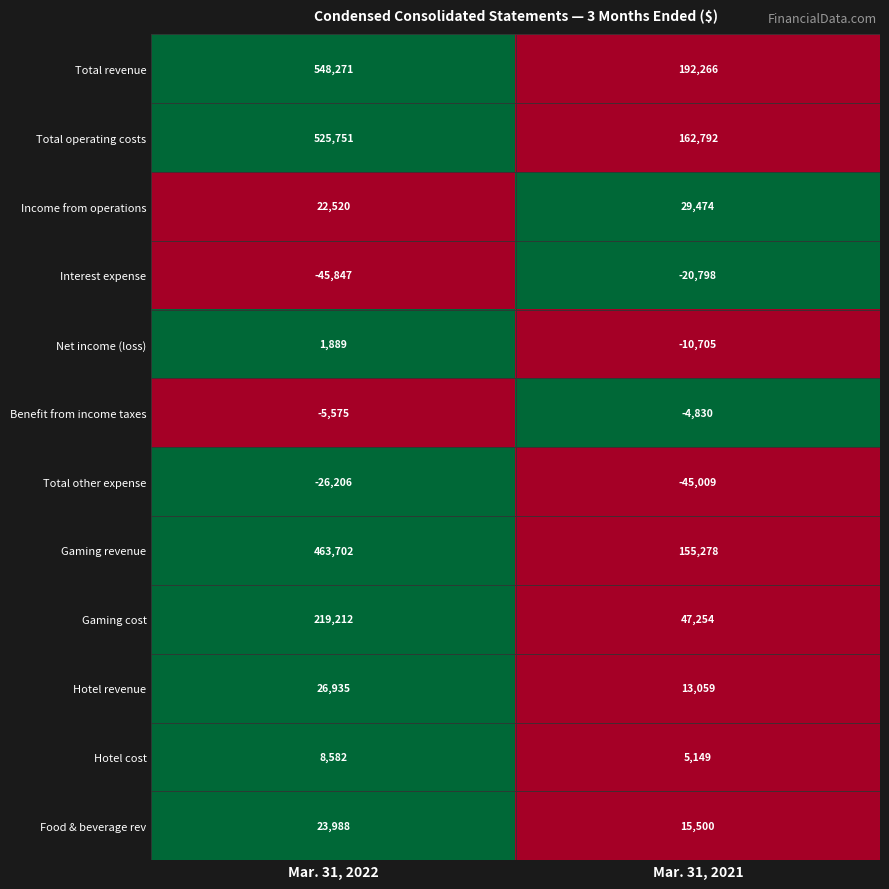

Reading left to right, transcribe all the data shown in this chart.

Total revenue: 548271	192266
Total operating costs: 525751	162792
Income from operations: 22520	29474
Interest expense: -45847	-20798
Net income (loss): 1889	-10705
Benefit from income taxes: -5575	-4830
Total other expense: -26206	-45009
Gaming revenue: 463702	155278
Gaming cost: 219212	47254
Hotel revenue: 26935	13059
Hotel cost: 8582	5149
Food & beverage rev: 23988	15500